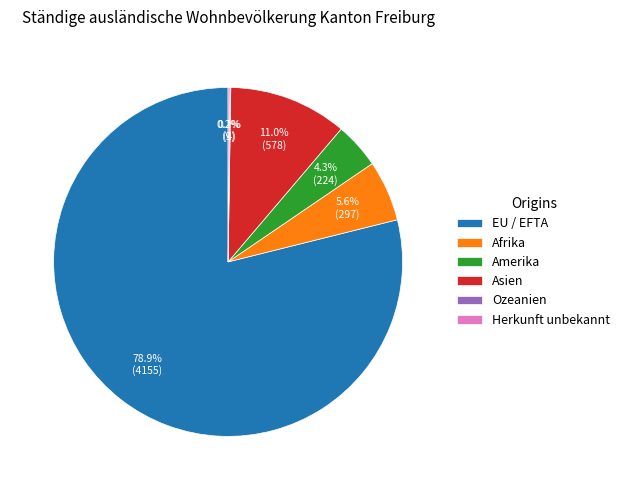

What percentage do Afrika and Amerika together represent?

9.9%